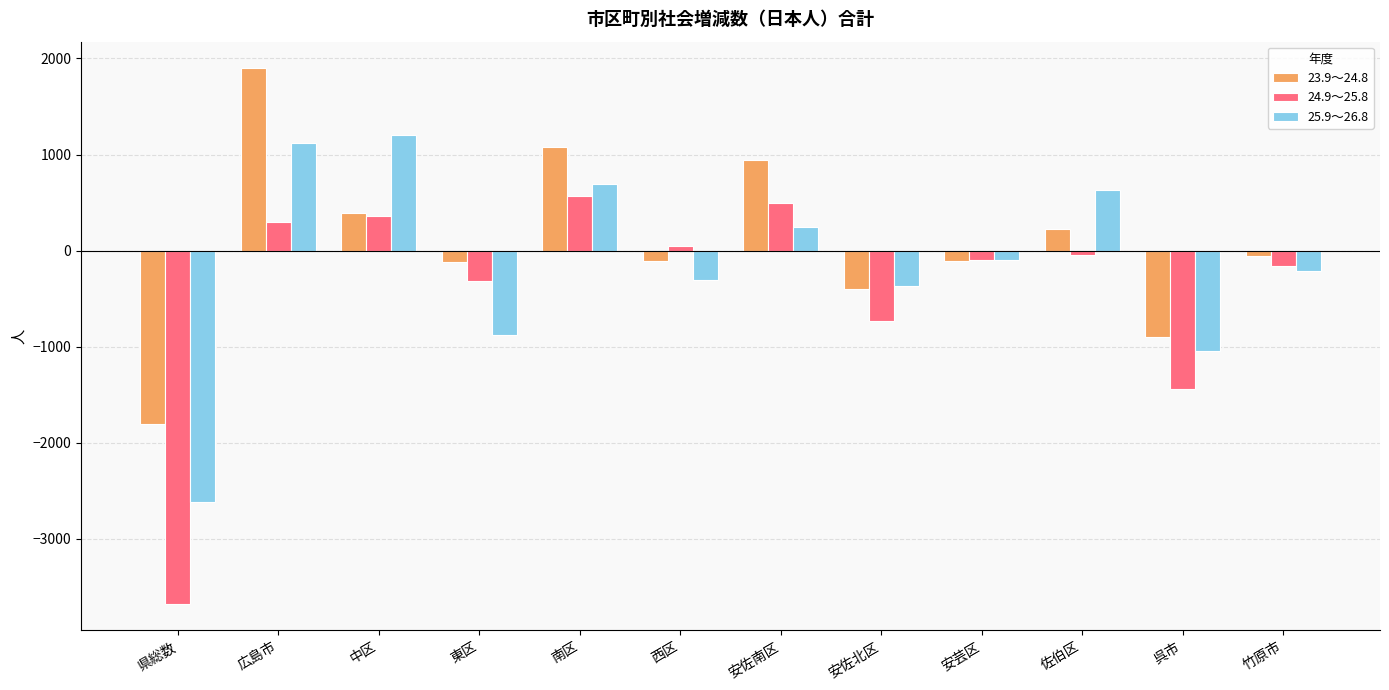

How many bars are there in total?

36